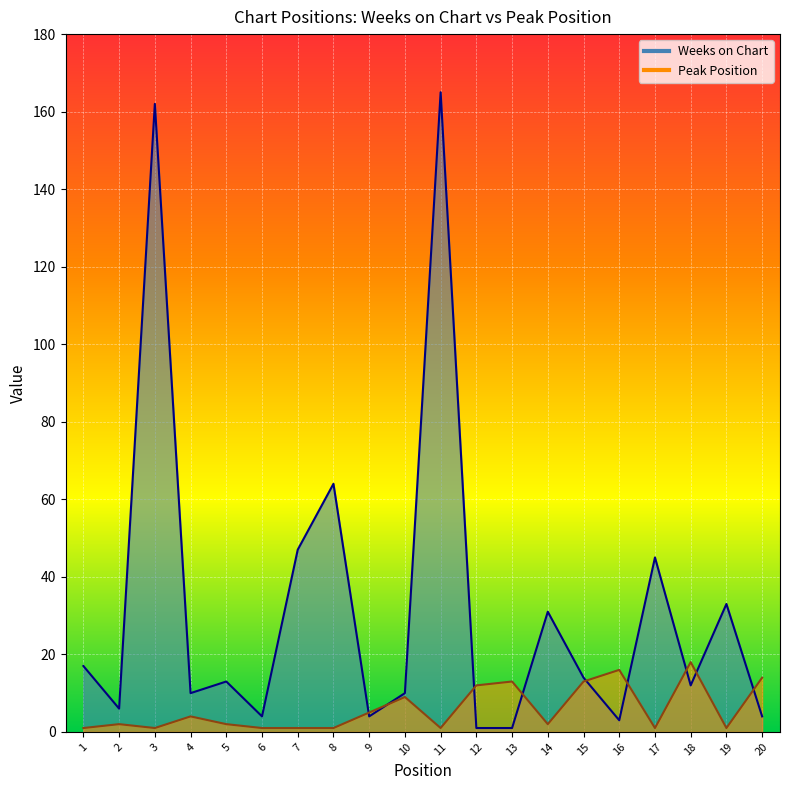

At 14, list the series in order from largest to smallest.

Weeks on Chart, Peak Position